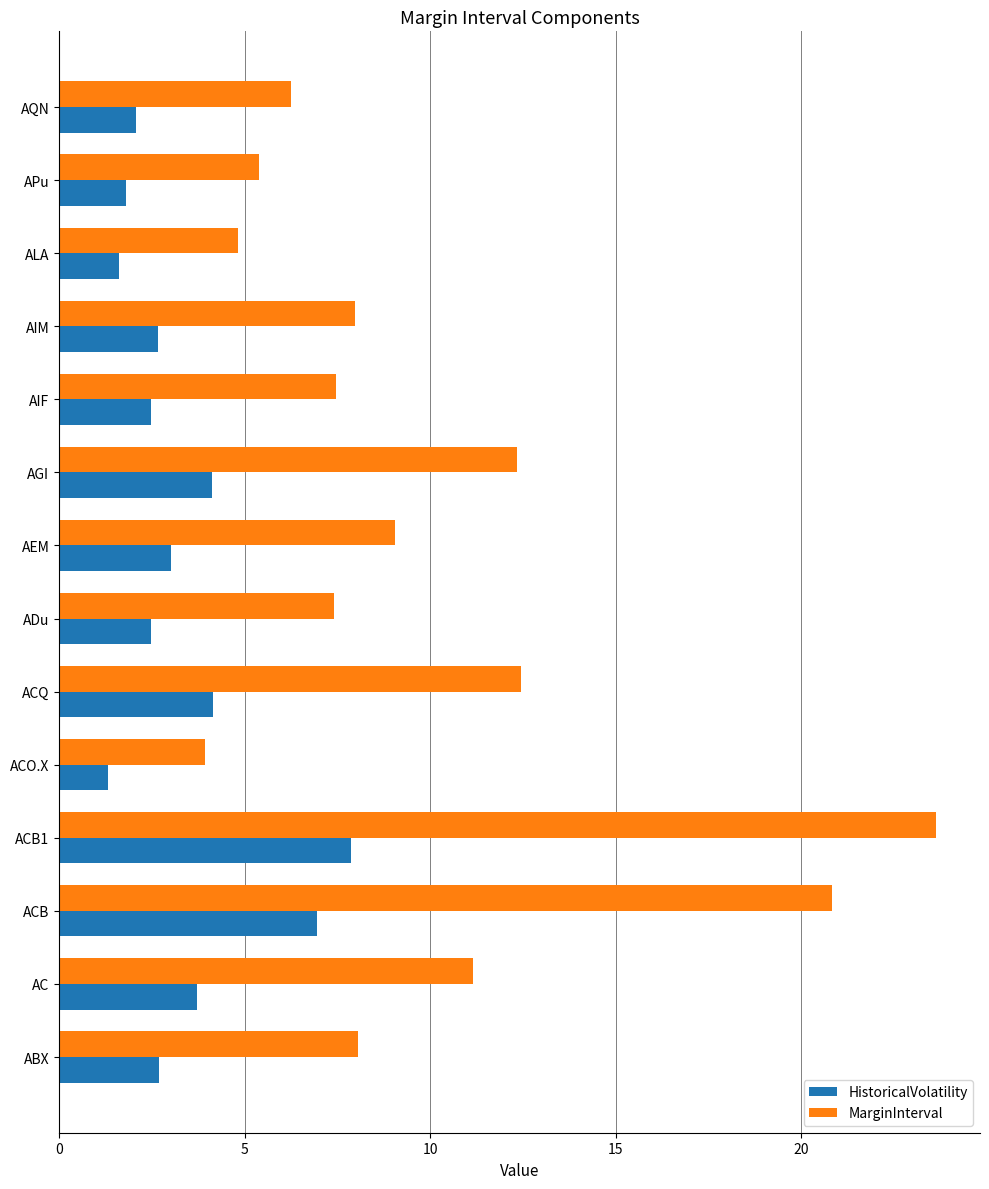

Is the value of MarginInterval at ACO.X greater than the value of HistoricalVolatility at ALA?

Yes